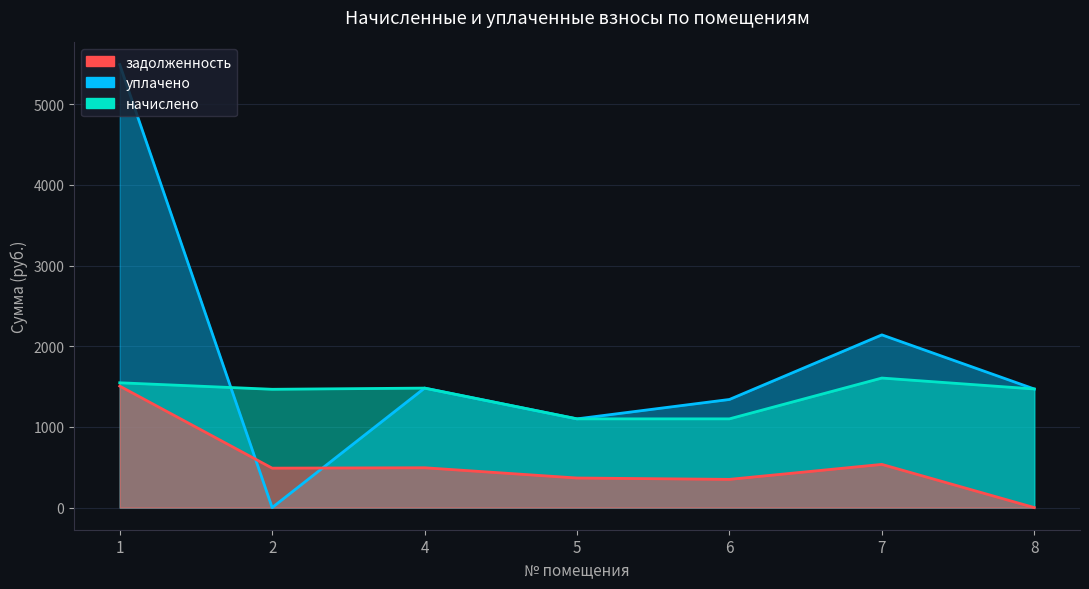

Rank the categories by уплачено value from lowest to highest.

2, 5, 6, 8, 4, 7, 1